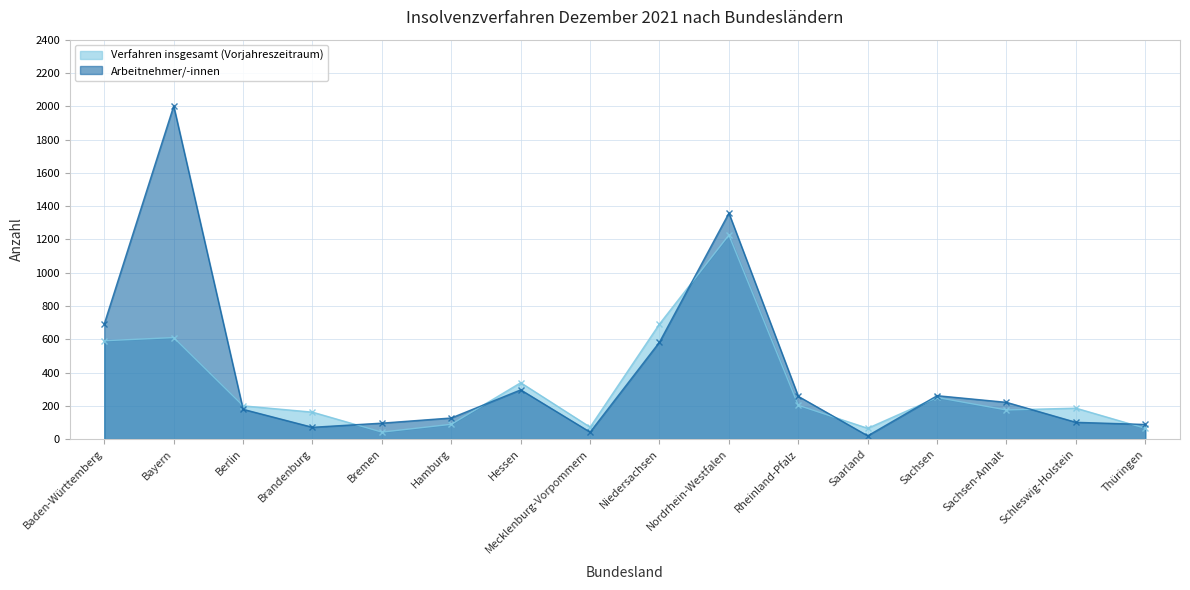

What position from the left is Berlin?

3